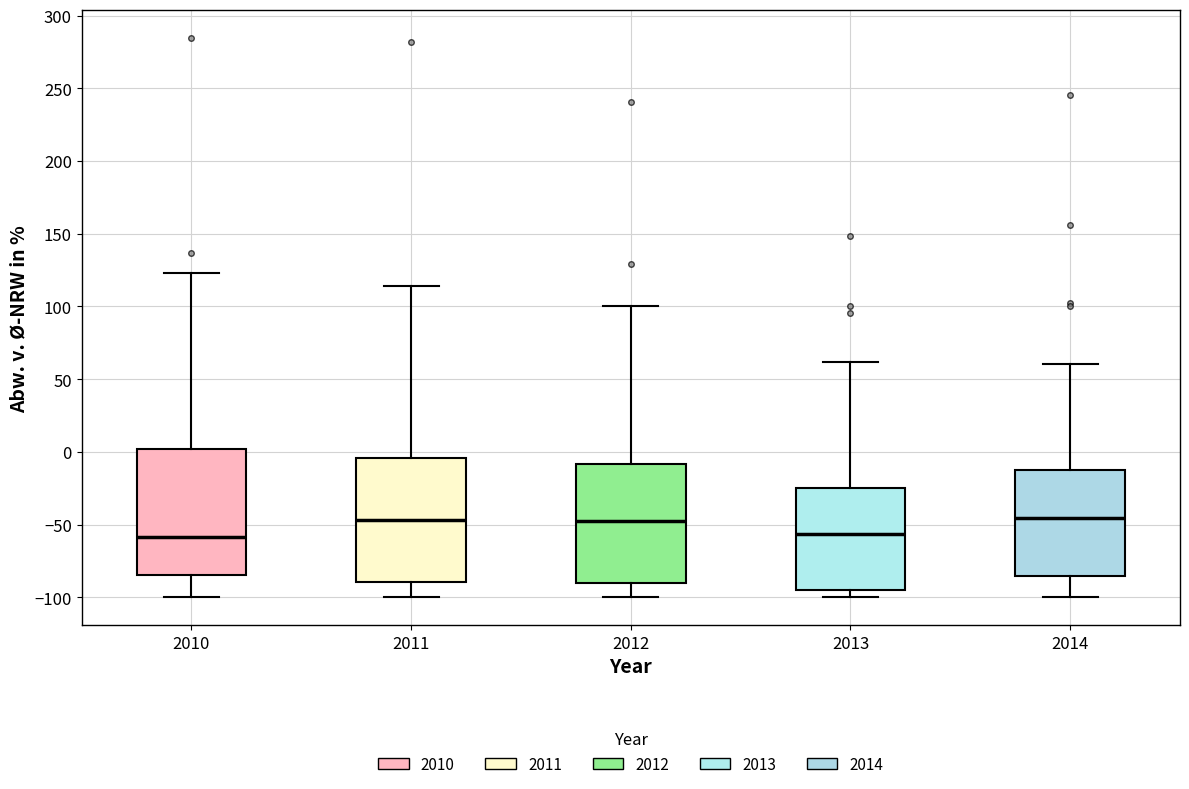

Reading left to right, transcribe this box plot: for each box, give where its median line is, the range the box spans, and where its two whiskers end, as read against the y-axis. The values are not printed on the chart, so give them approximately, as read against the axis.

2010: median -60, box -85 to 0, whiskers -100 to 125
2011: median -45, box -90 to -5, whiskers -100 to 115
2012: median -50, box -90 to -10, whiskers -100 to 100
2013: median -55, box -95 to -25, whiskers -100 to 60
2014: median -45, box -85 to -15, whiskers -100 to 60